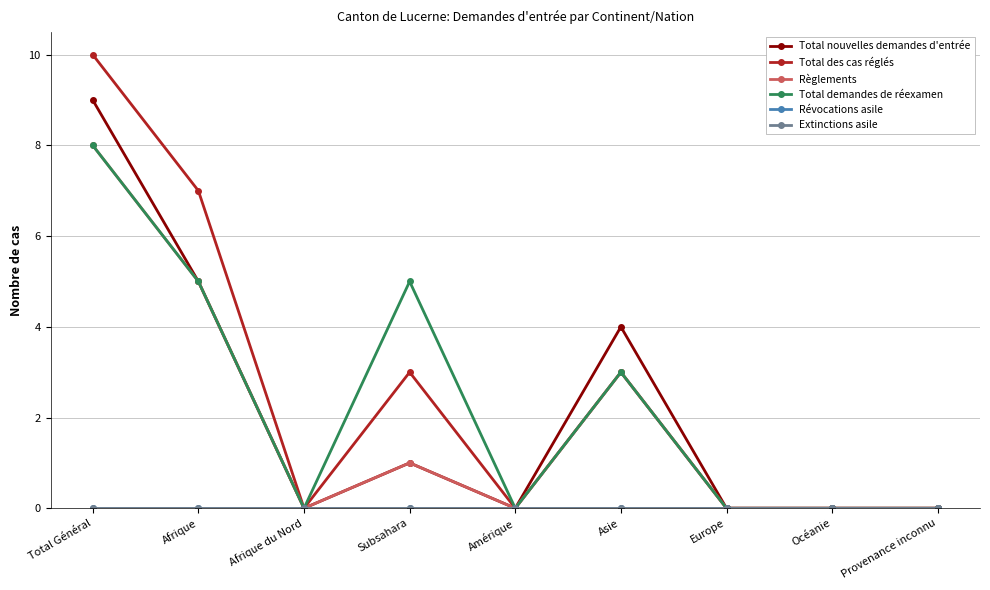

The value of Total nouvelles demandes d'entrée at Afrique du Nord is 0. True or false?

True